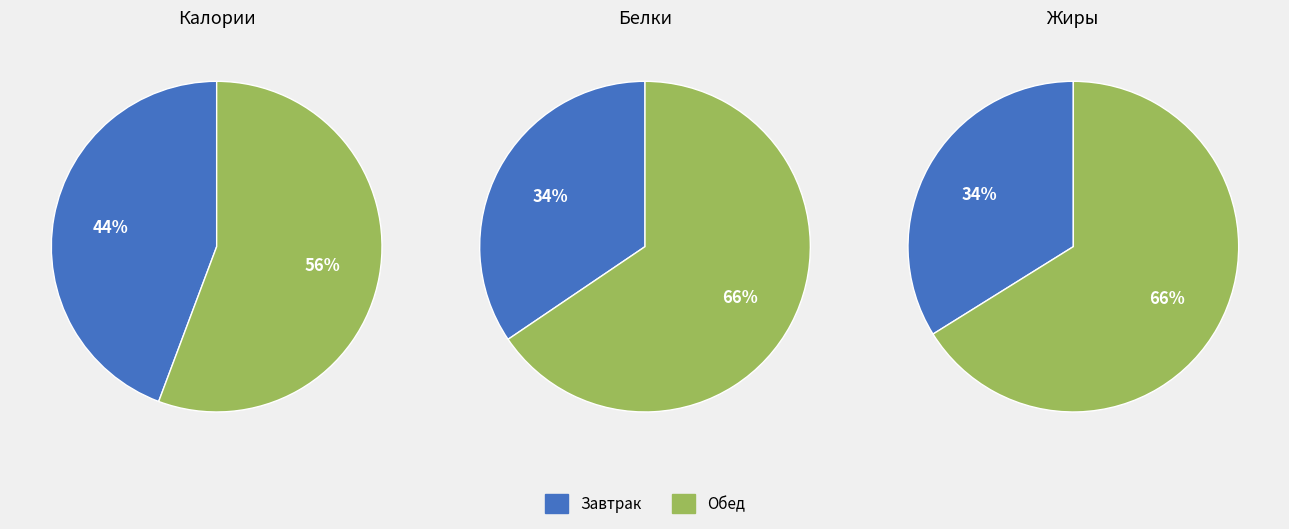

True or false: 4 accounts for 11% of the total.

False